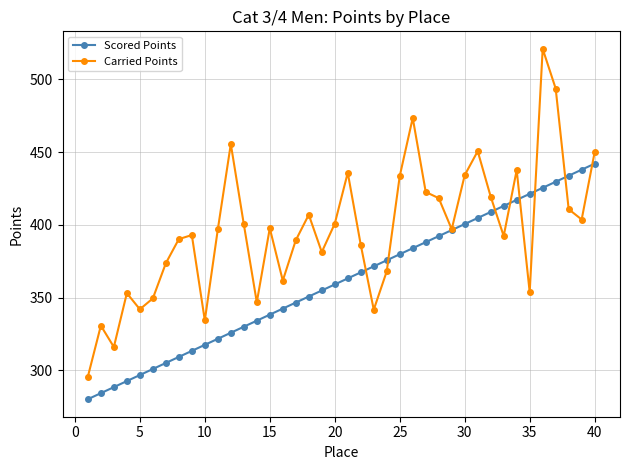

How many data points does each series have?

40